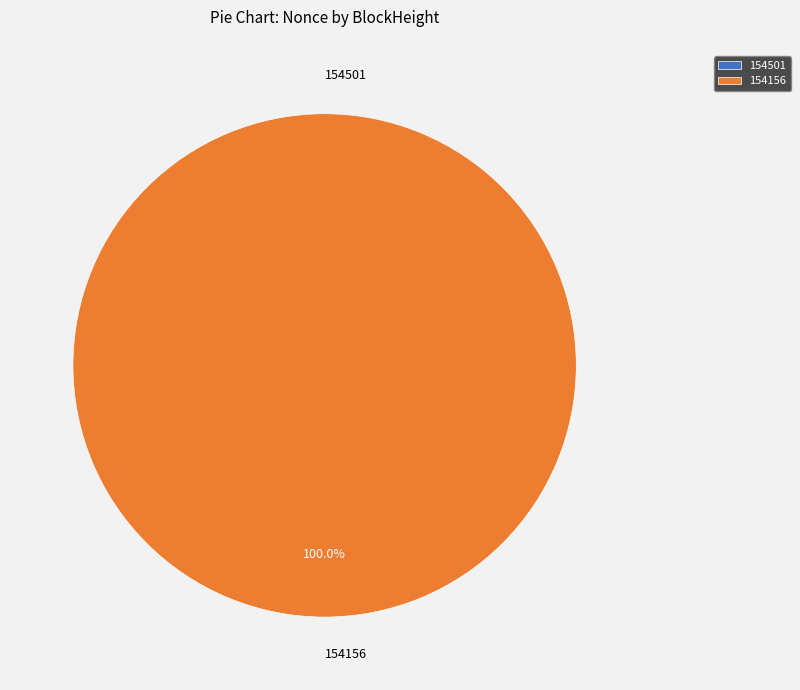

How many slices are in this pie chart?

2